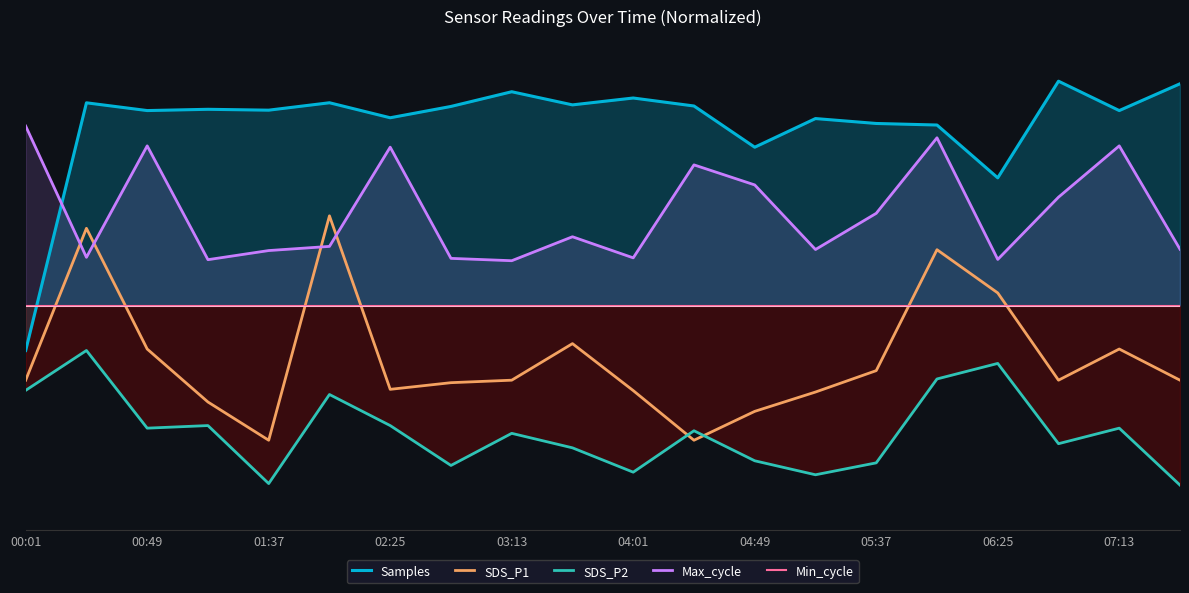

What is the average value of the SDS_P2 series?

-14.1